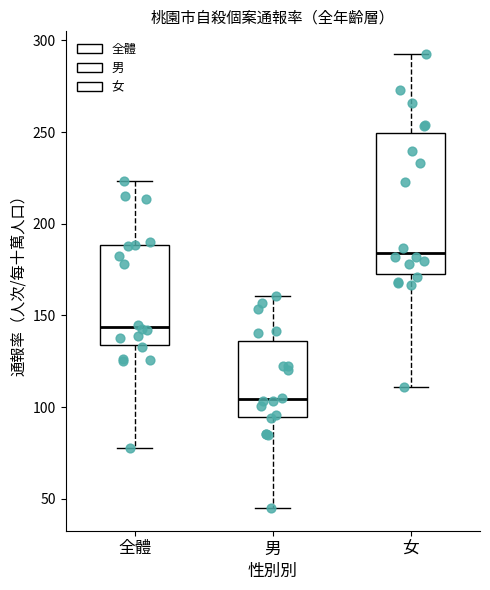

Which box is the tallest, from its lower edge to its upper edge?

女